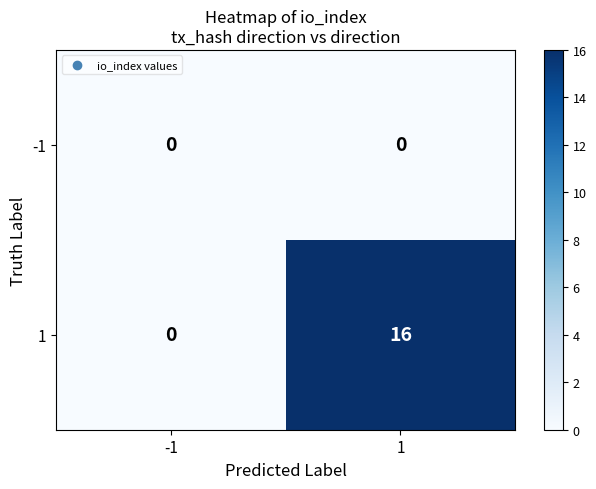

Count the number of categories in the chart.

2